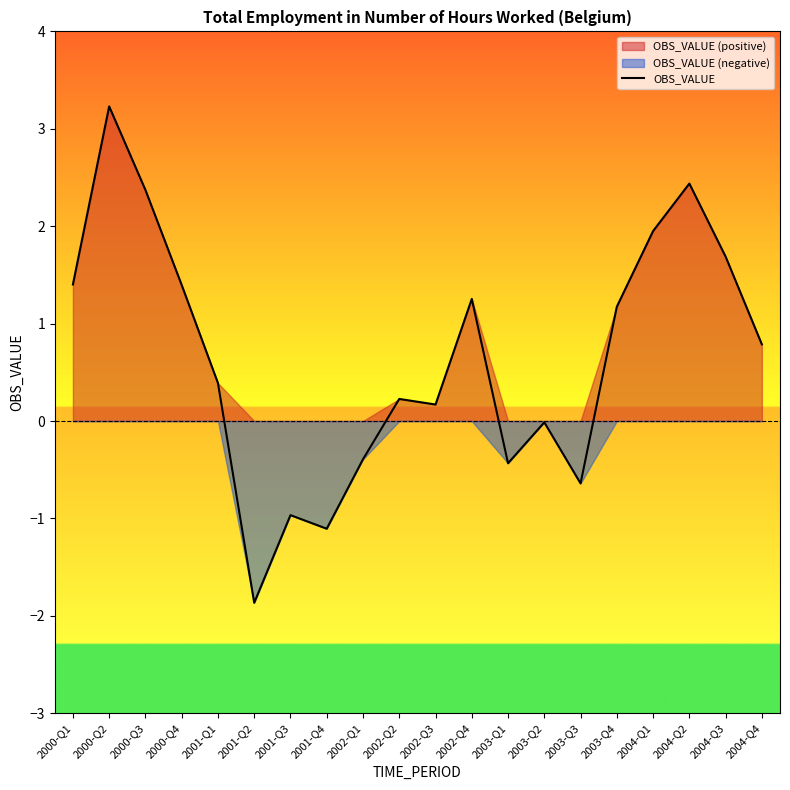

List the labels in order of value, largest first.

2000-Q2, 2004-Q2, 2000-Q3, 2004-Q1, 2004-Q3, 2000-Q1, 2000-Q4, 2002-Q4, 2003-Q4, 2004-Q4, 2001-Q1, 2002-Q2, 2002-Q3, 2003-Q2, 2002-Q1, 2003-Q1, 2003-Q3, 2001-Q3, 2001-Q4, 2001-Q2